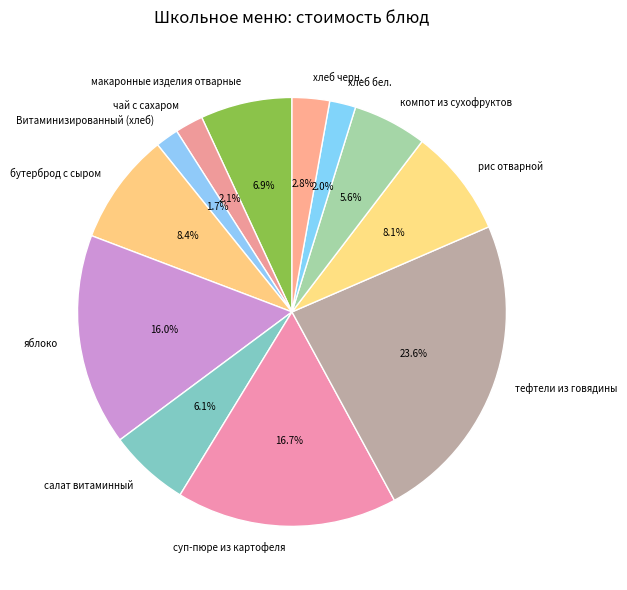

The тефтели из говядины slice represents 18% of the pie. True or false?

False